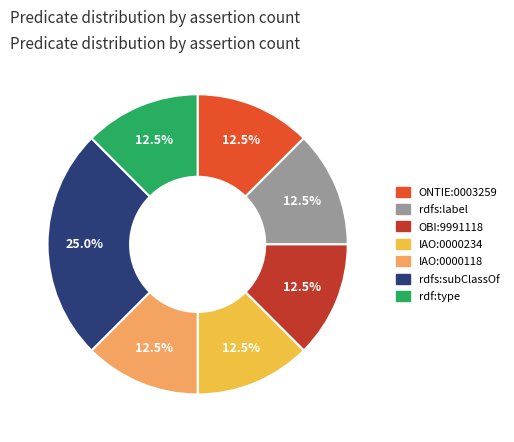

What is the ratio of the value at ONTIE:0003259 to the value at OBI:9991118?

1.0